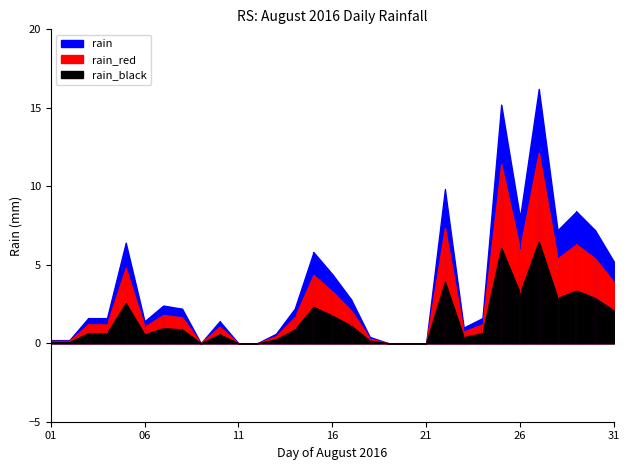

What is the sum of all values?

113.4